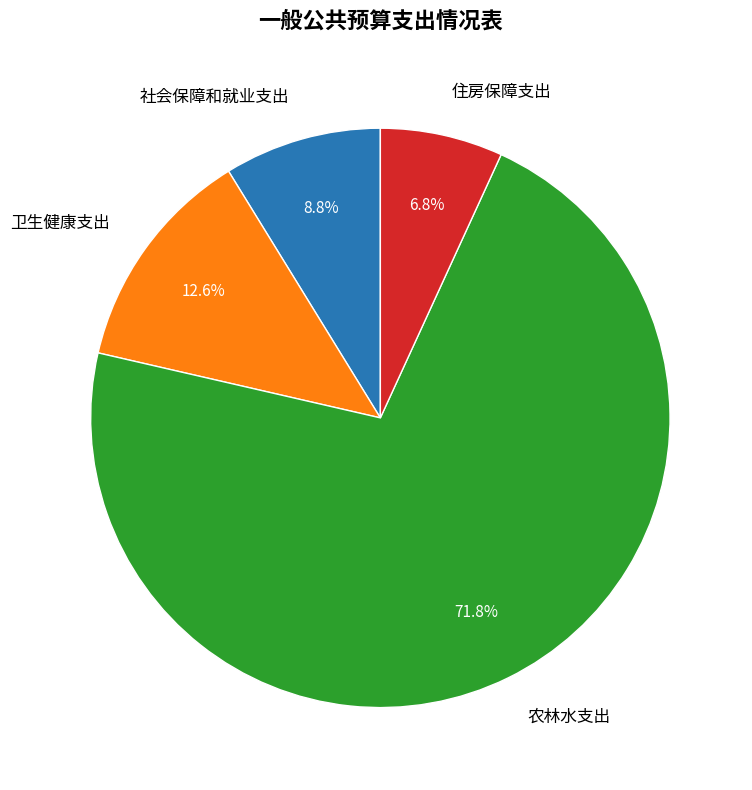

Between 农林水支出 and 社会保障和就业支出, which is larger?

农林水支出